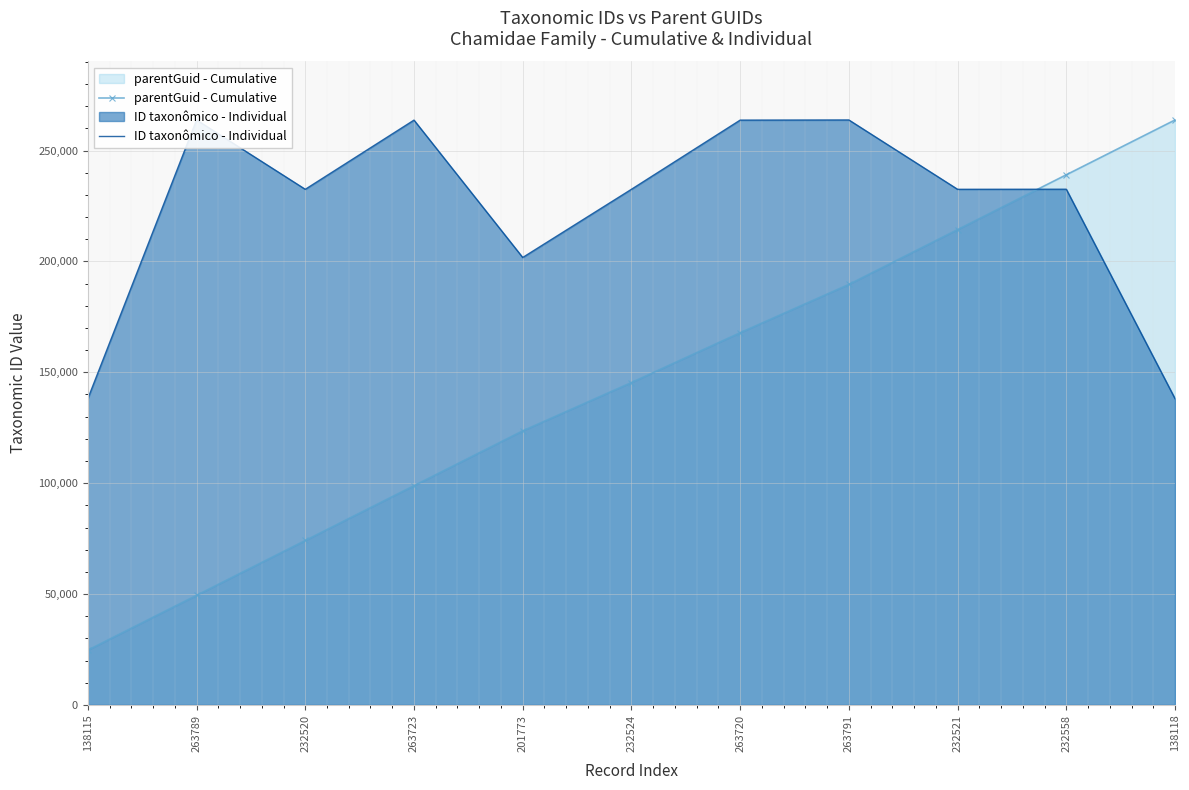

How many data points does each series have?

11